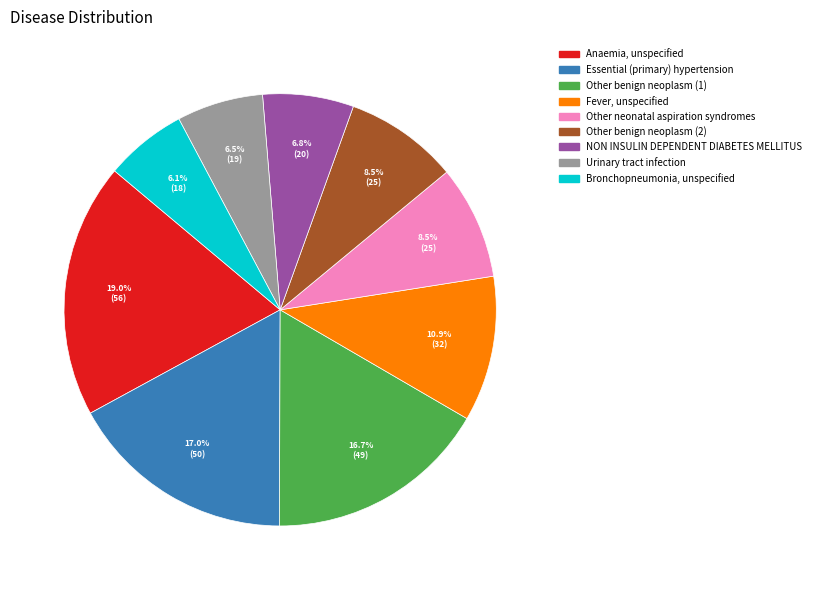

To the nearest percent, what is the difference between the Bronchopneumonia, unspecified and Other benign neoplasm (2) slice percentages?

2%